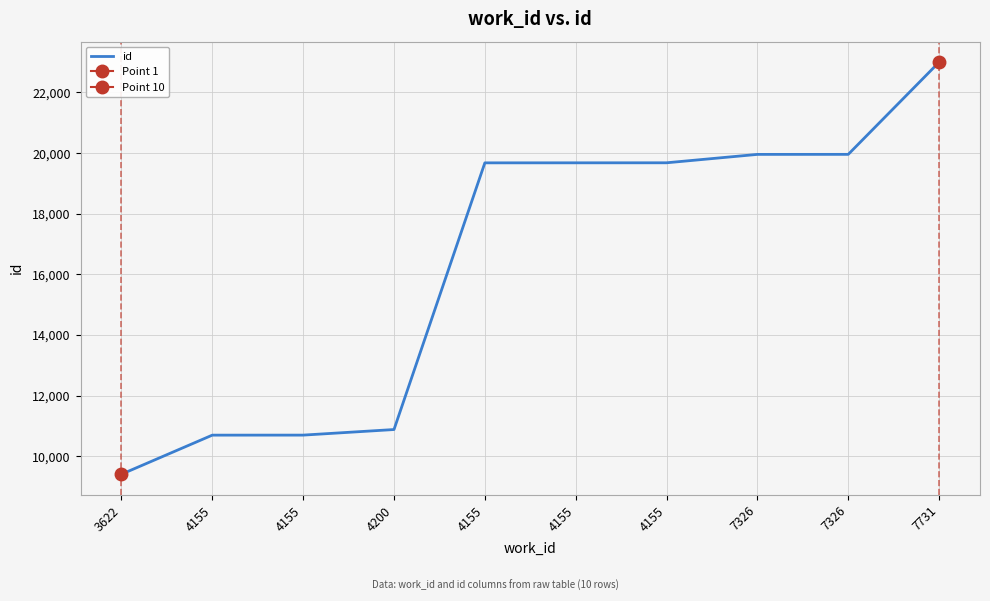

How many lines are shown in the chart?

1